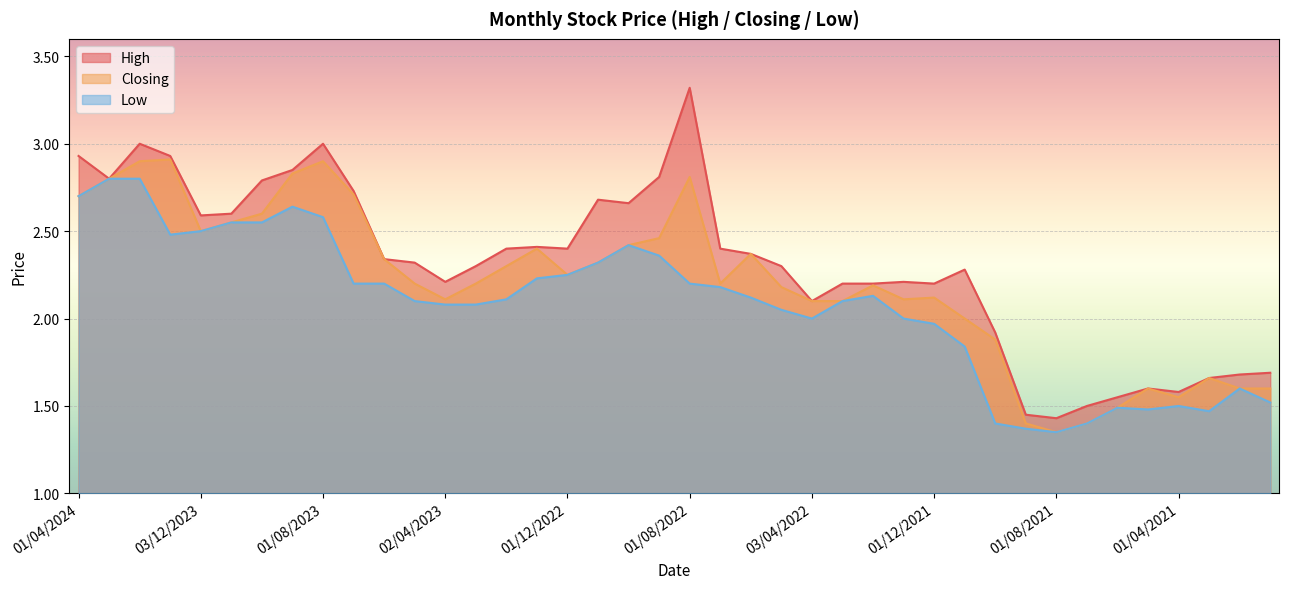

At which category is the sum across all series the highest?

01/02/2024